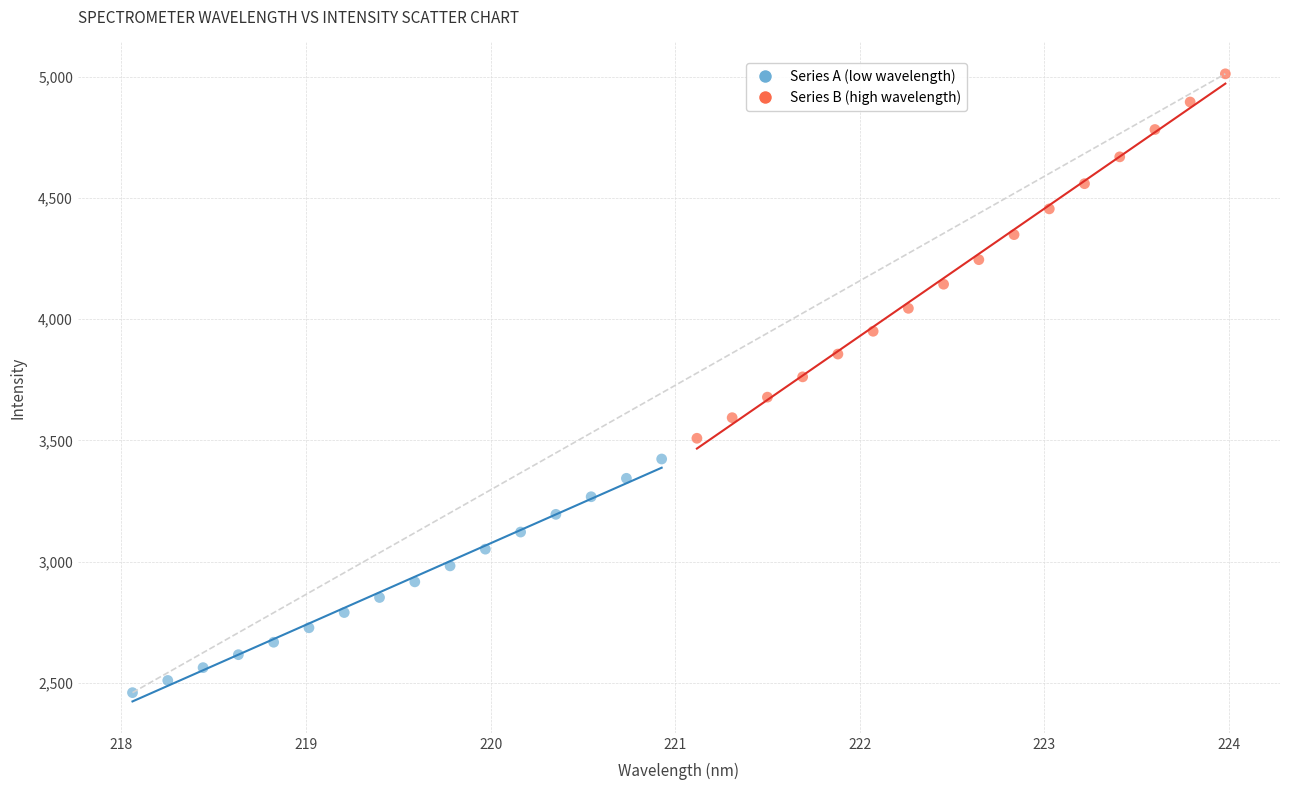

Which series has the largest Y range (max minus min)?

Series B (high wavelength)